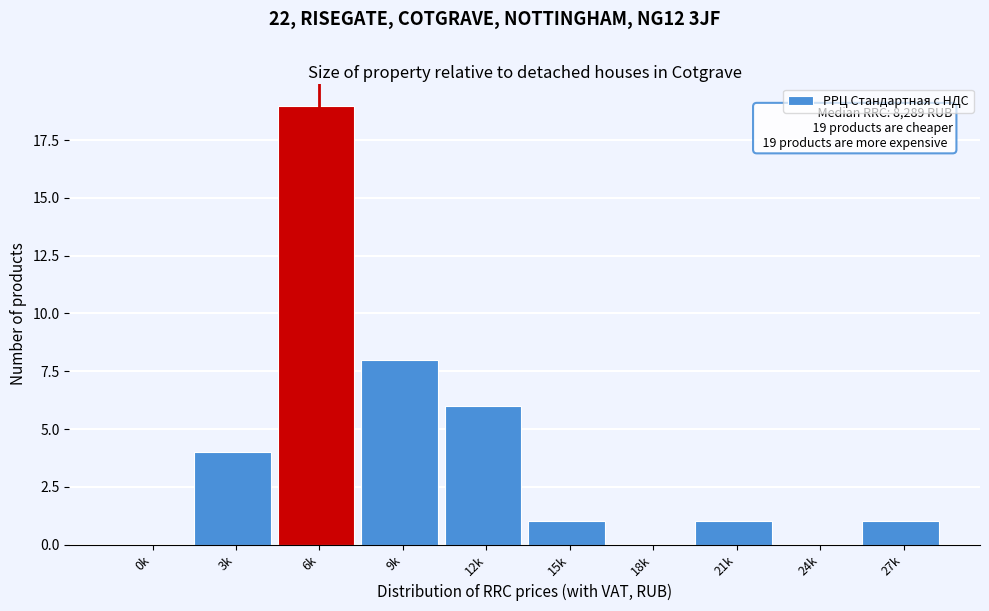

Reading left to right, what are all the values shown in this chart?

0k=0	3k=4	6k=19	9k=8	12k=6	15k=1	18k=0	21k=1	24k=0	27k=1